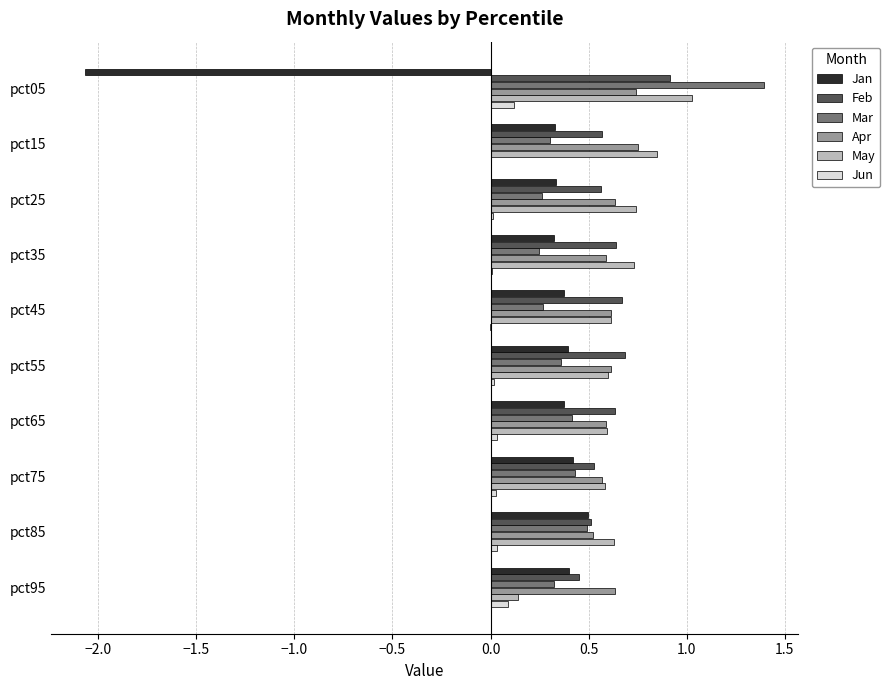

What is the total value across all series at pct95?

2.0